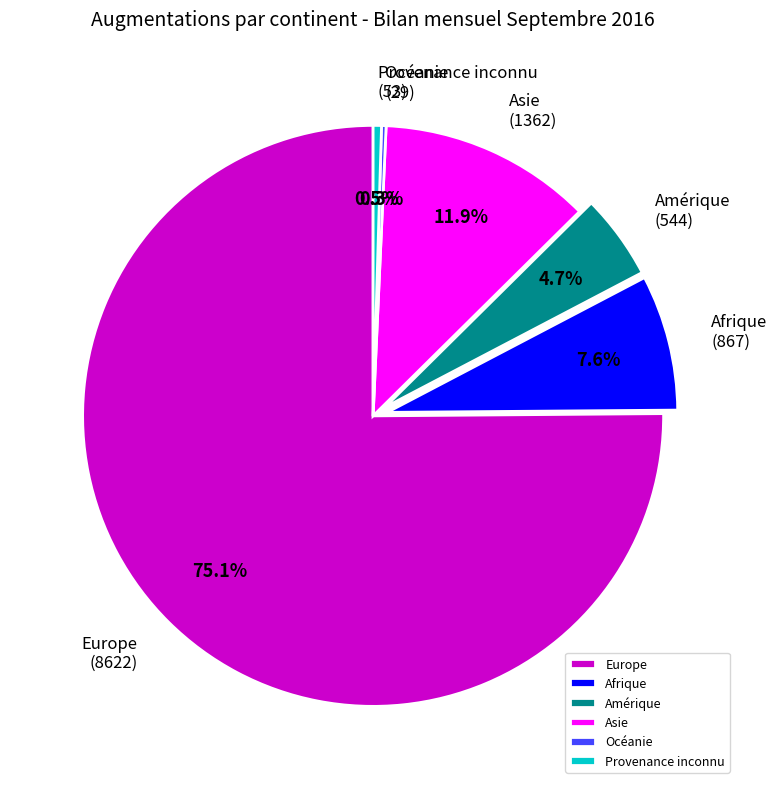

Is there a majority slice in this chart?

Yes